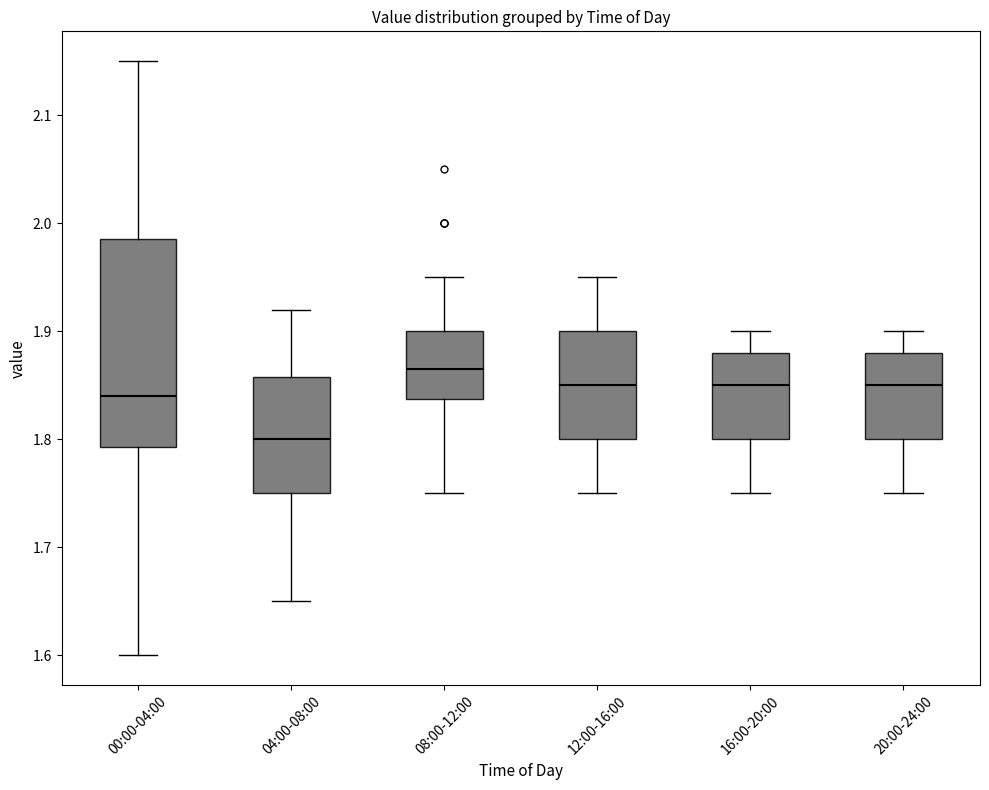

Reading left to right, read every box against the y-axis: the position of its median line, the range the box covers, and the ends of its whiskers. The values are not printed on the chart, so give them approximately, as read against the axis.

00:00-04:00: median 1.84, box 1.79 to 1.99, whiskers 1.60 to 2.15
04:00-08:00: median 1.80, box 1.75 to 1.86, whiskers 1.65 to 1.92
08:00-12:00: median 1.87, box 1.84 to 1.90, whiskers 1.75 to 1.95
12:00-16:00: median 1.85, box 1.80 to 1.90, whiskers 1.75 to 1.95
16:00-20:00: median 1.85, box 1.80 to 1.88, whiskers 1.75 to 1.90
20:00-24:00: median 1.85, box 1.80 to 1.88, whiskers 1.75 to 1.90